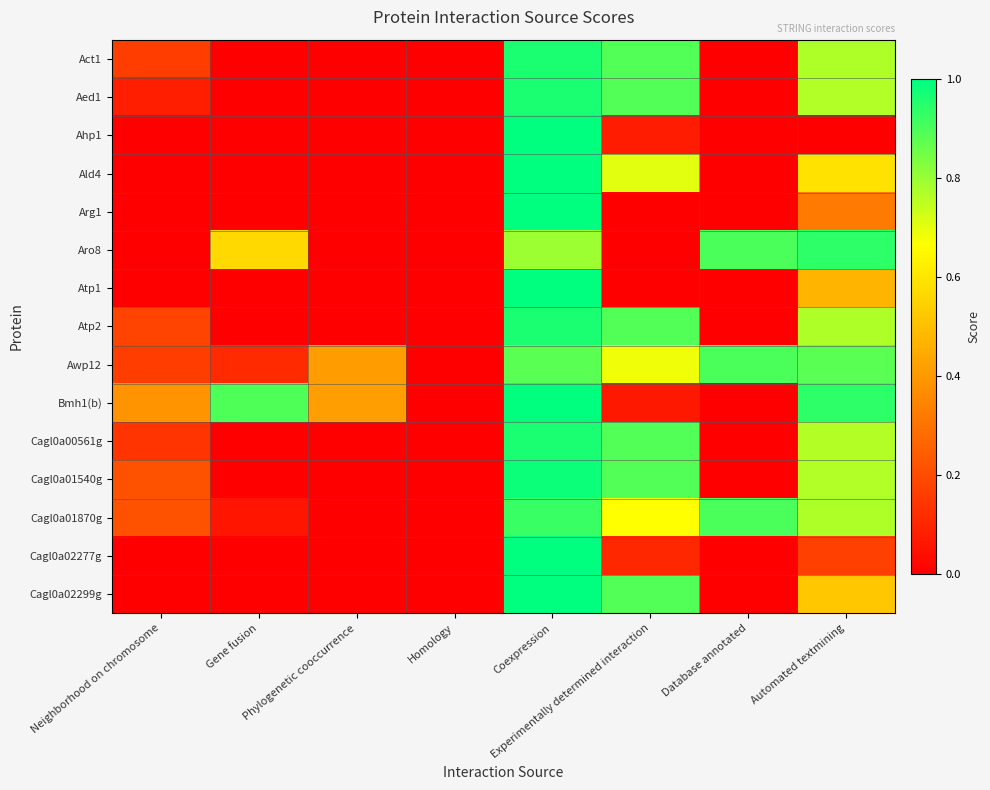

Reading right to left, extract all data points from this chart.

Act1: Automated textmining=0.8	Database annotated=0.0	Experimentally determined interaction=0.9	Coexpression=1.0	Homology=0.0	Phylogenetic cooccurrence=0.0	Gene fusion=0.0	Neighborhood on chromosome=0.2
Aed1: Automated textmining=0.8	Database annotated=0.0	Experimentally determined interaction=0.9	Coexpression=1.0	Homology=0.0	Phylogenetic cooccurrence=0.0	Gene fusion=0.0	Neighborhood on chromosome=0.1
Ahp1: Automated textmining=0.0	Database annotated=0.0	Experimentally determined interaction=0.1	Coexpression=1.0	Homology=0.0	Phylogenetic cooccurrence=0.0	Gene fusion=0.0	Neighborhood on chromosome=0.0
Ald4: Automated textmining=0.6	Database annotated=0.0	Experimentally determined interaction=0.7	Coexpression=1.0	Homology=0.0	Phylogenetic cooccurrence=0.0	Gene fusion=0.0	Neighborhood on chromosome=0.0
Arg1: Automated textmining=0.3	Database annotated=0.0	Experimentally determined interaction=0.0	Coexpression=1.0	Homology=0.0	Phylogenetic cooccurrence=0.0	Gene fusion=0.0	Neighborhood on chromosome=0.0
Aro8: Automated textmining=0.9	Database annotated=0.9	Experimentally determined interaction=0.0	Coexpression=0.8	Homology=0.0	Phylogenetic cooccurrence=0.0	Gene fusion=0.6	Neighborhood on chromosome=0.0
Atp1: Automated textmining=0.5	Database annotated=0.0	Experimentally determined interaction=0.0	Coexpression=1.0	Homology=0.0	Phylogenetic cooccurrence=0.0	Gene fusion=0.0	Neighborhood on chromosome=0.0
Atp2: Automated textmining=0.8	Database annotated=0.0	Experimentally determined interaction=0.9	Coexpression=1.0	Homology=0.0	Phylogenetic cooccurrence=0.0	Gene fusion=0.0	Neighborhood on chromosome=0.2
Awp12: Automated textmining=0.9	Database annotated=0.9	Experimentally determined interaction=0.7	Coexpression=0.9	Homology=0.0	Phylogenetic cooccurrence=0.4	Gene fusion=0.1	Neighborhood on chromosome=0.2
Bmh1(b): Automated textmining=0.9	Database annotated=0.0	Experimentally determined interaction=0.1	Coexpression=1.0	Homology=0.0	Phylogenetic cooccurrence=0.4	Gene fusion=0.9	Neighborhood on chromosome=0.4
Cagl0a00561g: Automated textmining=0.8	Database annotated=0.0	Experimentally determined interaction=0.9	Coexpression=1.0	Homology=0.0	Phylogenetic cooccurrence=0.0	Gene fusion=0.0	Neighborhood on chromosome=0.1
Cagl0a01540g: Automated textmining=0.8	Database annotated=0.0	Experimentally determined interaction=0.9	Coexpression=1.0	Homology=0.0	Phylogenetic cooccurrence=0.0	Gene fusion=0.0	Neighborhood on chromosome=0.2
Cagl0a01870g: Automated textmining=0.8	Database annotated=0.9	Experimentally determined interaction=0.7	Coexpression=0.9	Homology=0.0	Phylogenetic cooccurrence=0.0	Gene fusion=0.1	Neighborhood on chromosome=0.2
Cagl0a02277g: Automated textmining=0.2	Database annotated=0.0	Experimentally determined interaction=0.1	Coexpression=1.0	Homology=0.0	Phylogenetic cooccurrence=0.0	Gene fusion=0.0	Neighborhood on chromosome=0.0
Cagl0a02299g: Automated textmining=0.5	Database annotated=0.0	Experimentally determined interaction=0.9	Coexpression=1.0	Homology=0.0	Phylogenetic cooccurrence=0.0	Gene fusion=0.0	Neighborhood on chromosome=0.0